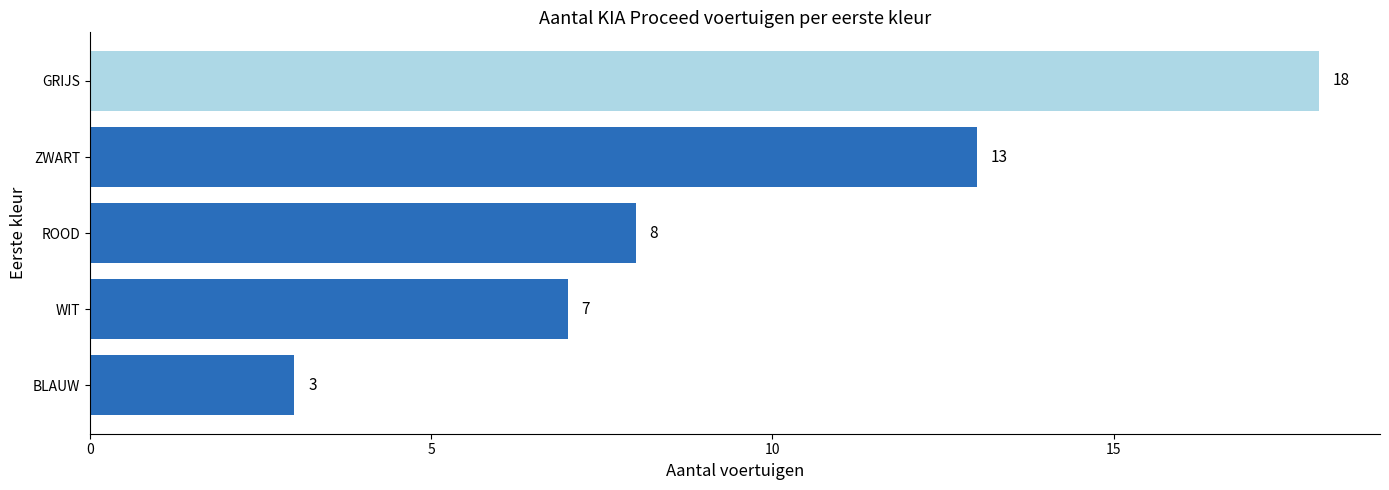

Which has a higher value, ZWART or GRIJS?

GRIJS